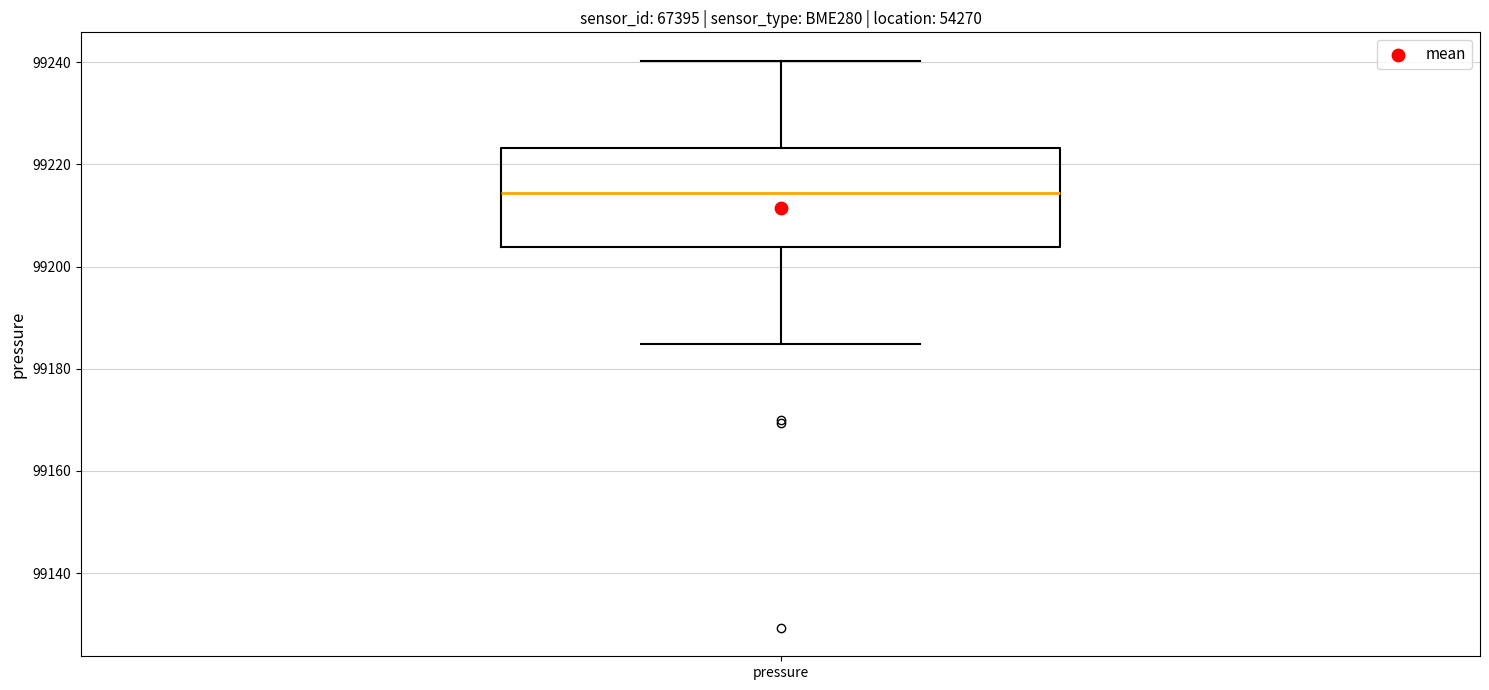

Transcribe this box plot: give where the median line is, the range the box spans, and where the two whiskers end, as read against the y-axis. The values are not printed on the chart, so give them approximately, as read against the axis.

median 99214, box 99204 to 99224, whiskers 99184 to 99240